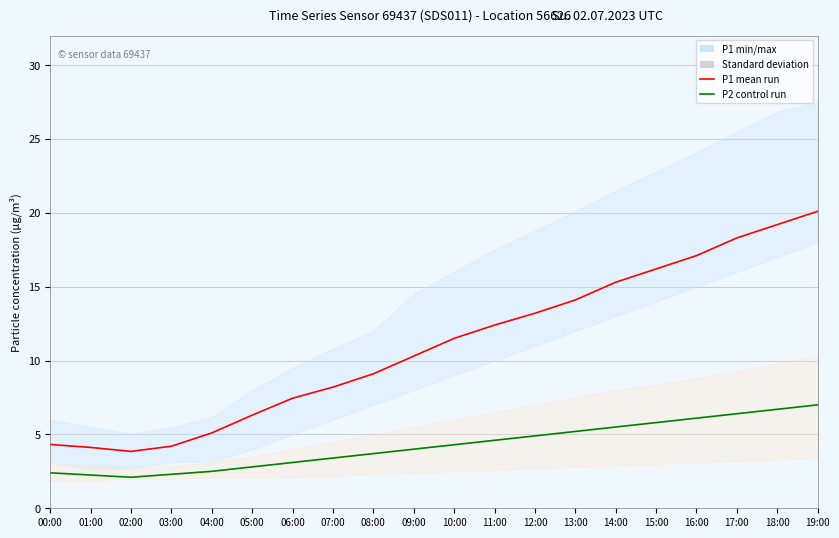

True or false: P2 mean run and P1 mean run cross at least once.

False